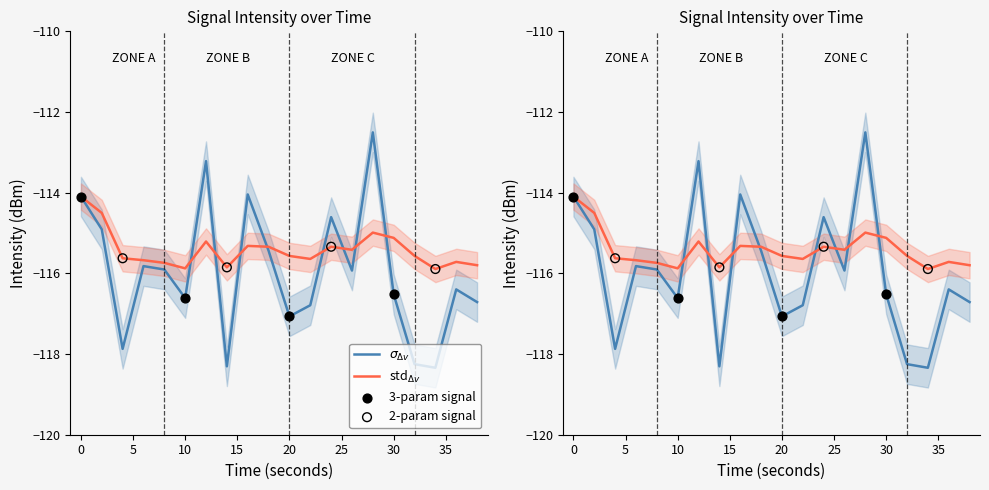

What is the total value across all series at 16?

-229.4